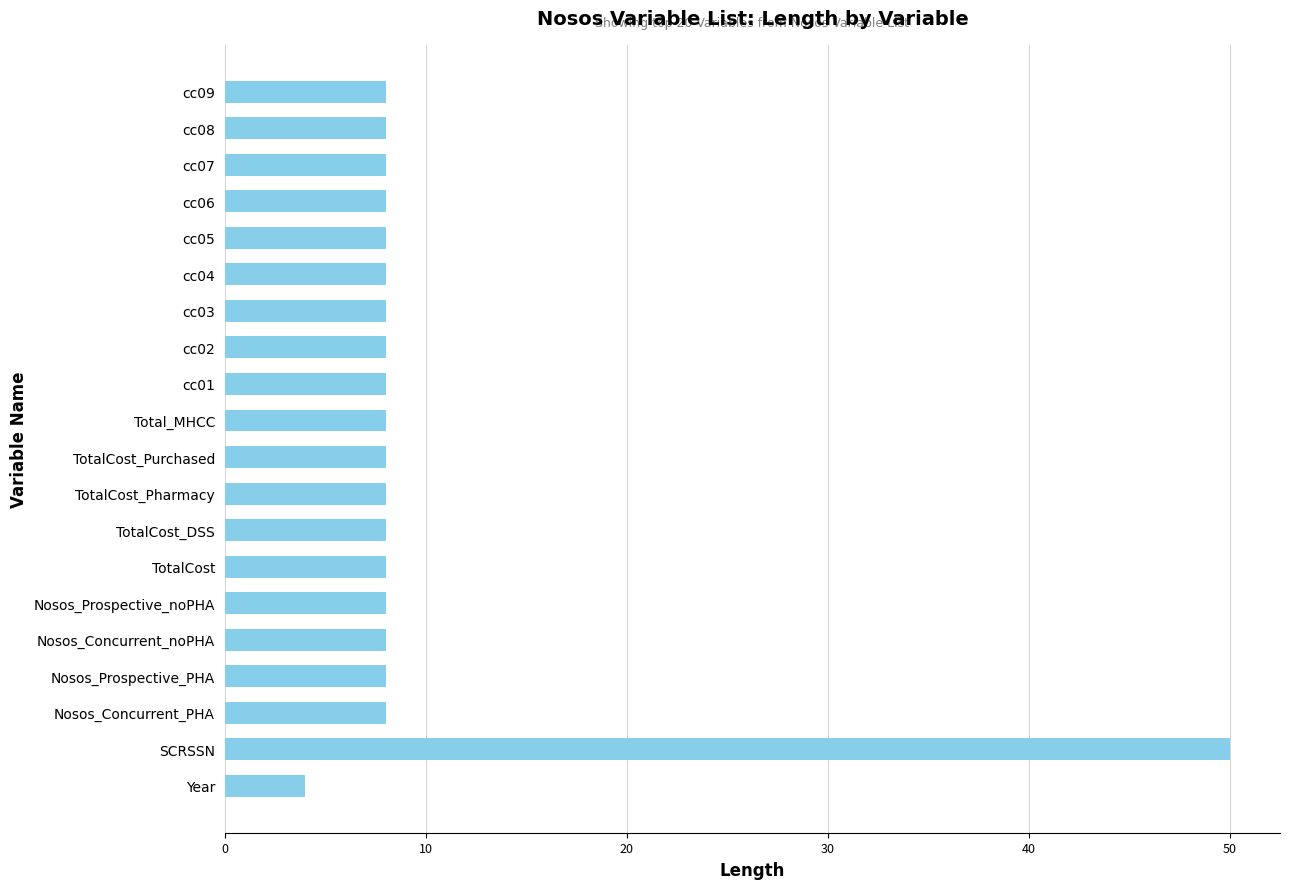

Reading bottom to top, list all the values displayed in this chart.

4	50	8	8	8	8	8	8	8	8	8	8	8	8	8	8	8	8	8	8